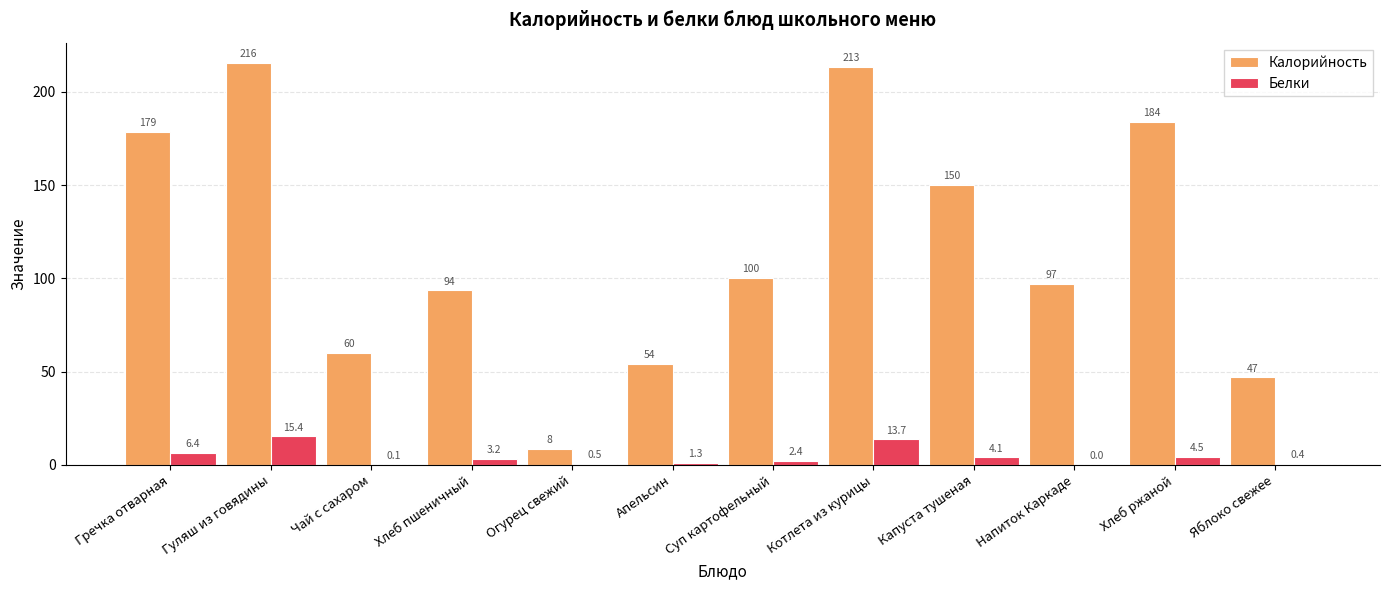

Is it true that Калорийность equals 100.4 at Суп картофельный?

True